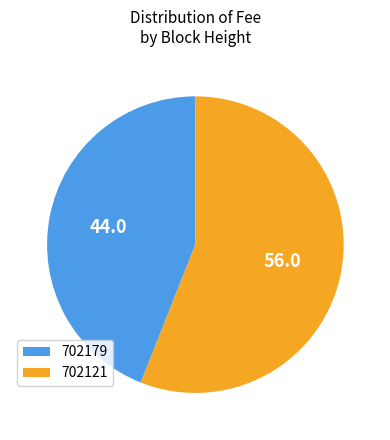

Which category accounts for the majority?

702121